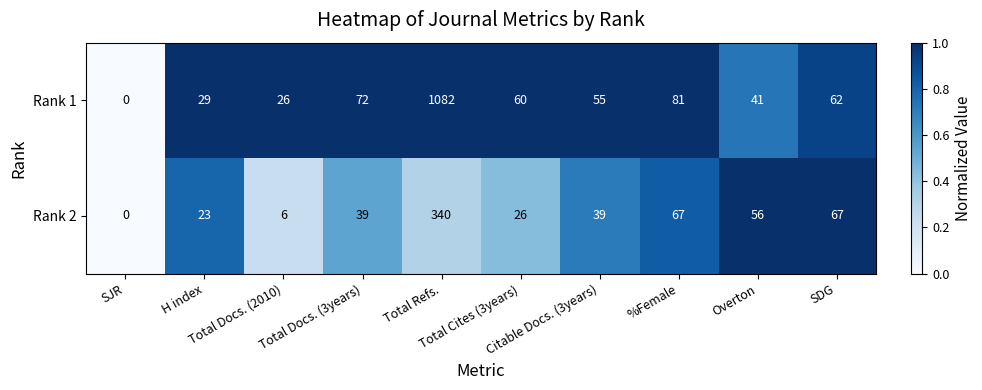

What is the sum of all Rank 2 values?

663